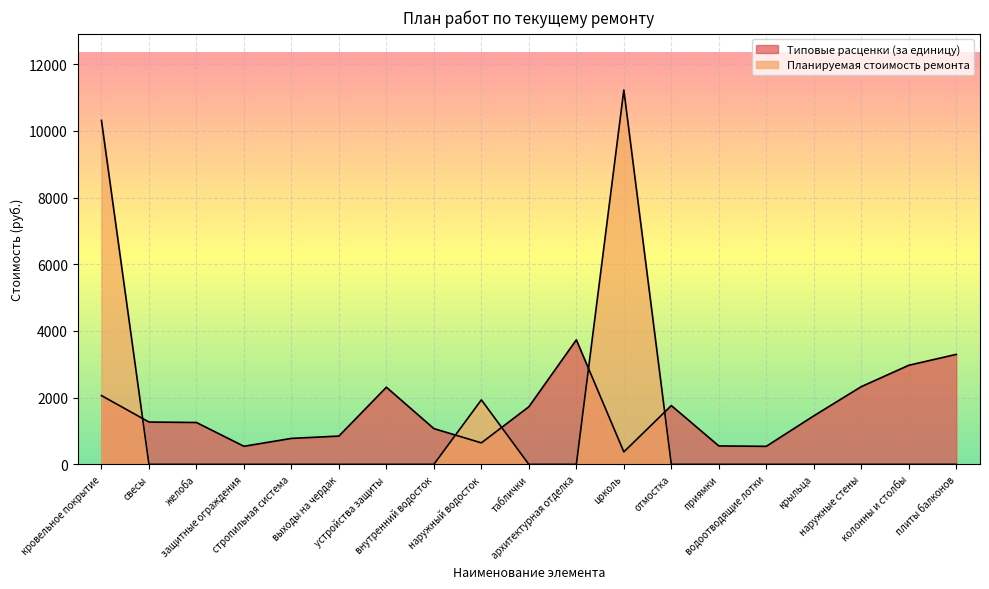

At how many categories does at least one series exceed 5641?

2